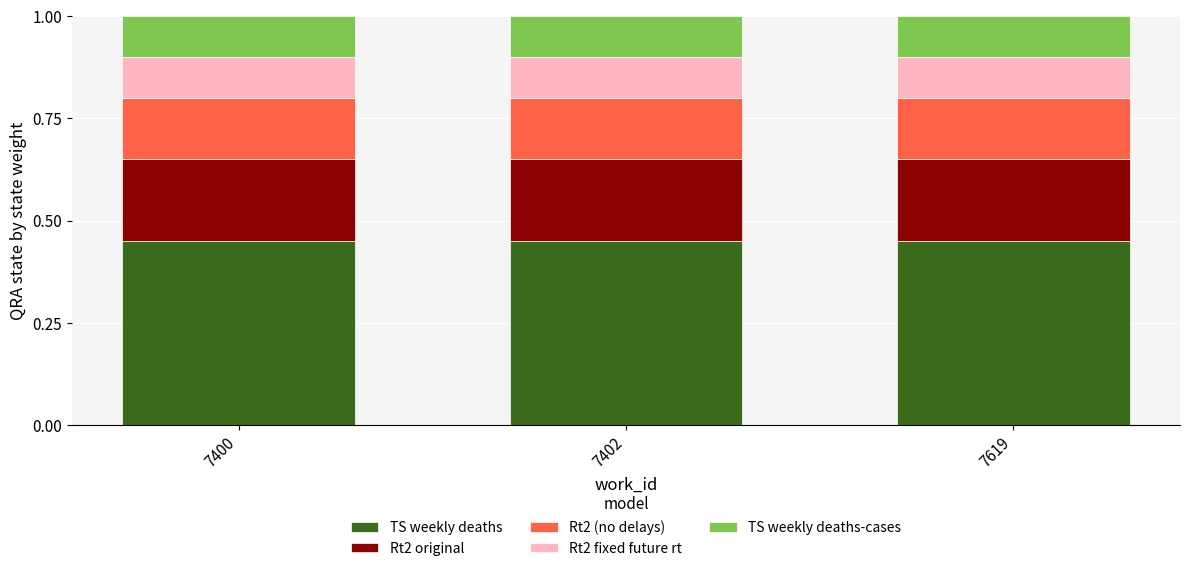

What is the total value across all series at 7400?

1.0